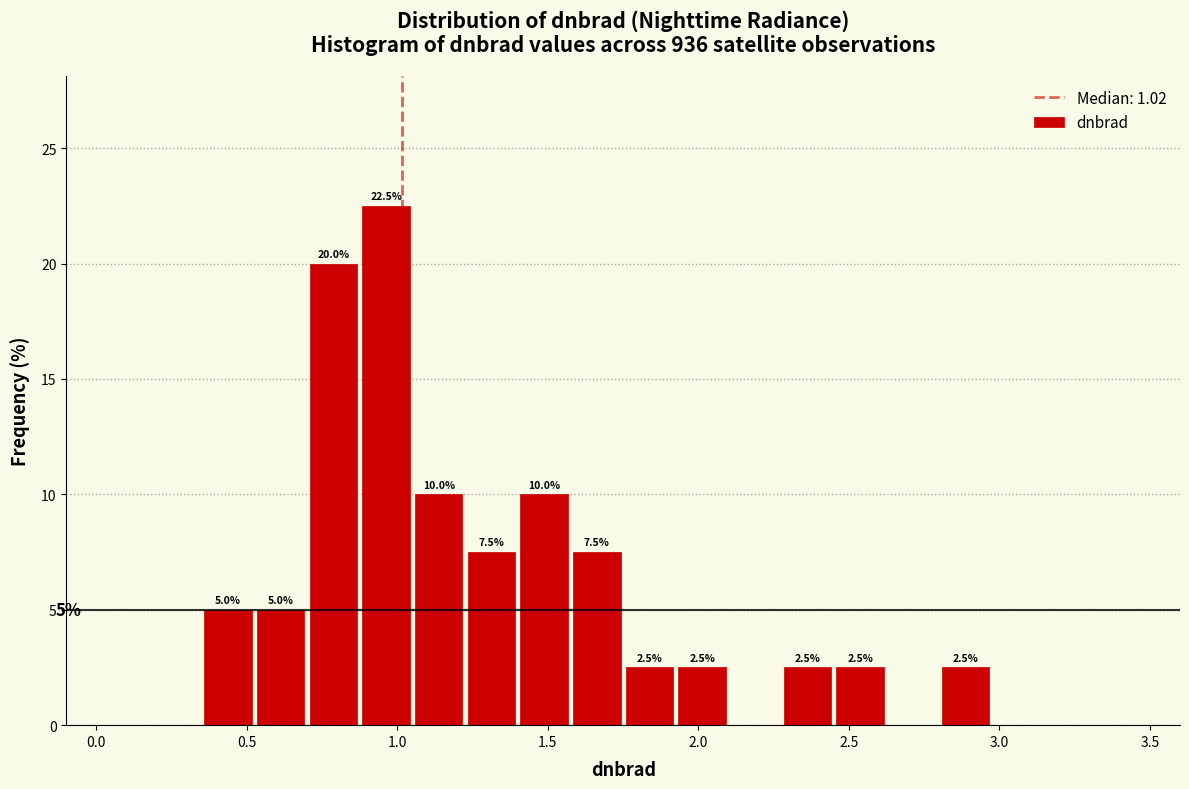

Around what value on the x-axis is the tallest bar? Give the approximate position of its centre, as read against the axis.

0.95